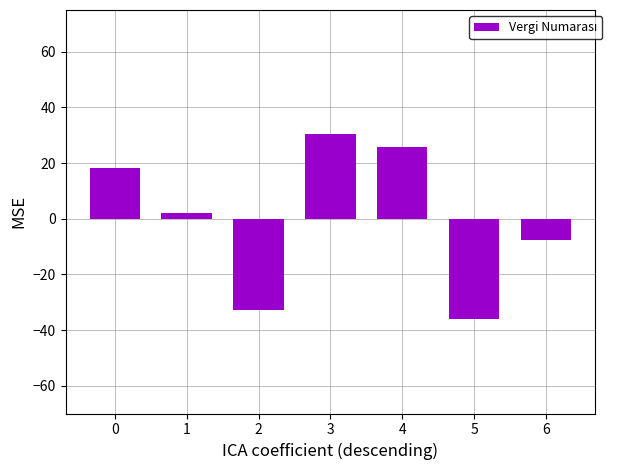

Reading right to left, list all the values displayed in this chart.

-7.7	-36.2	25.8	30.5	-32.8	2.1	18.3